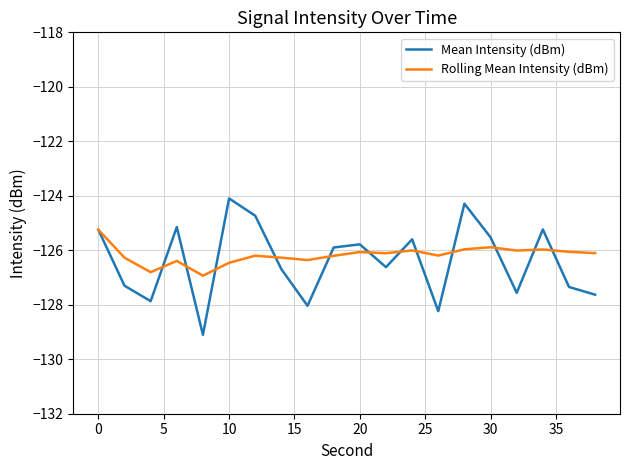

Which series has the widest spread of values?

Mean Intensity (dBm)